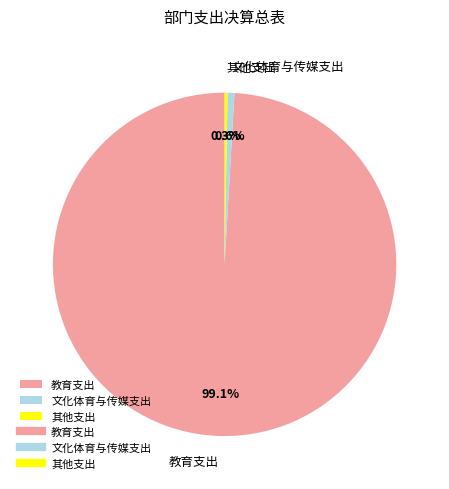

The 教育支出 slice represents 99% of the pie. True or false?

True